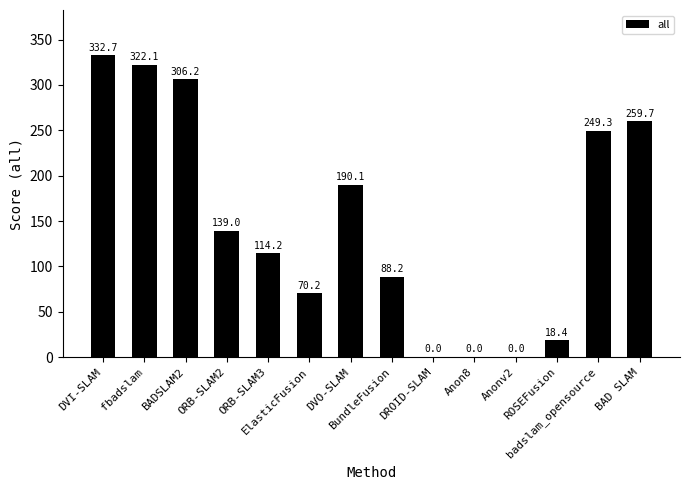

Approximately how many times larger is the value at badslam_opensource compared to BundleFusion?

2.8